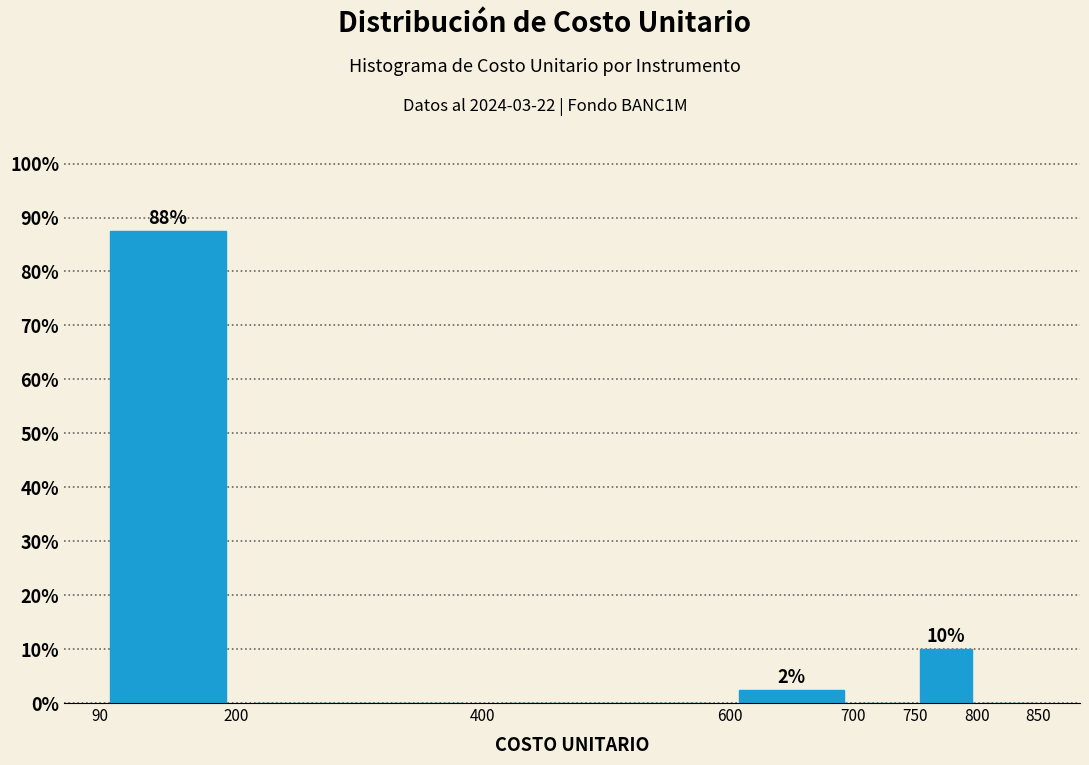

Which range on the x-axis has the tallest bar?

90 to 200